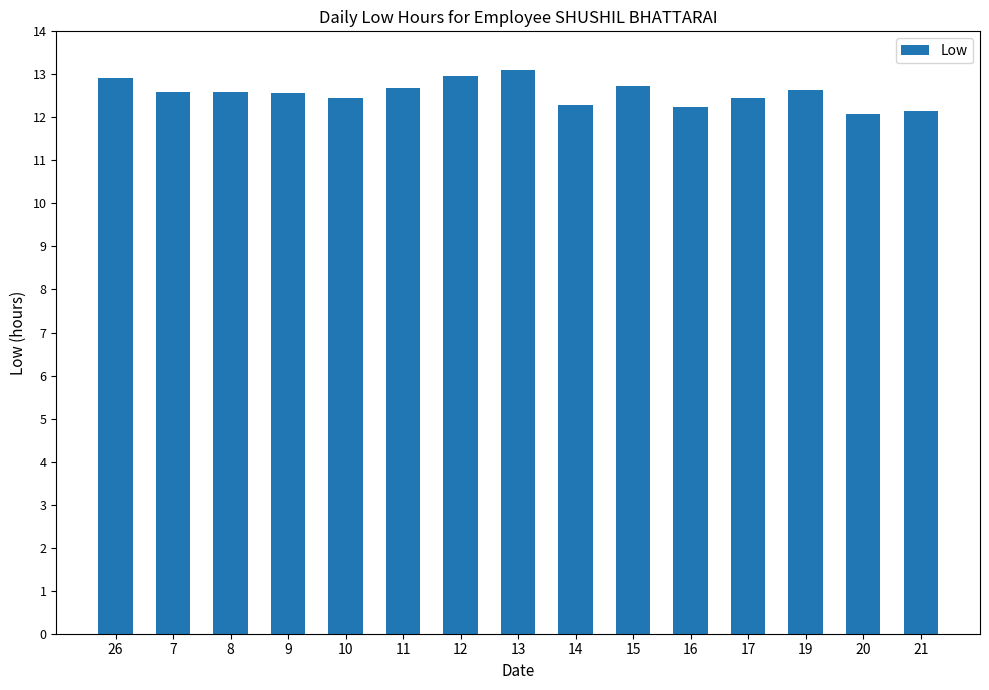

What is the average value?

12.6